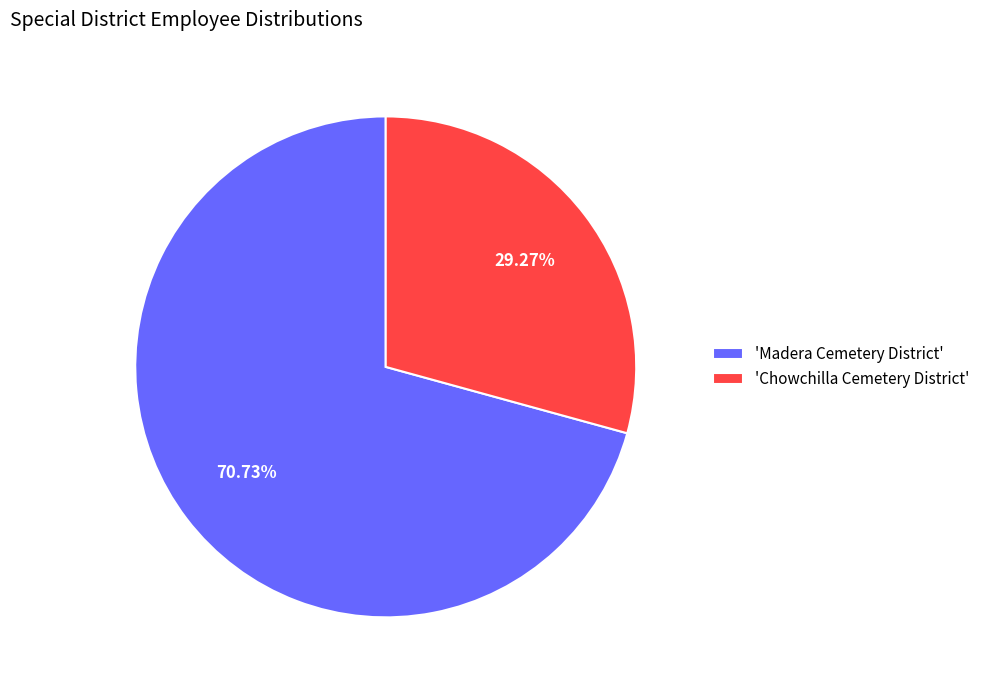

Which category has the smallest portion of the pie?

'Chowchilla Cemetery District'